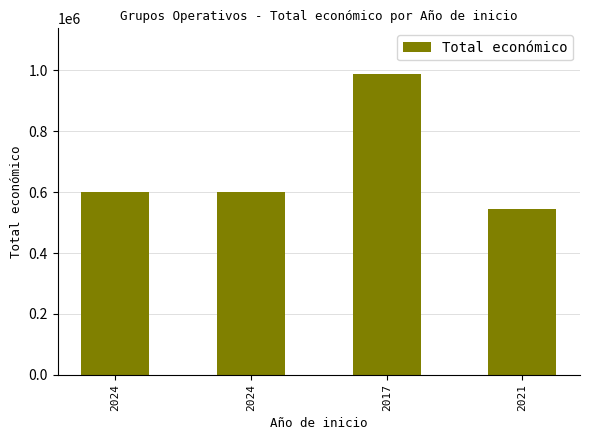

Reading left to right, transcribe all the data shown in this chart.

2024=599540	2024=599927	2017=989973	2021=543365